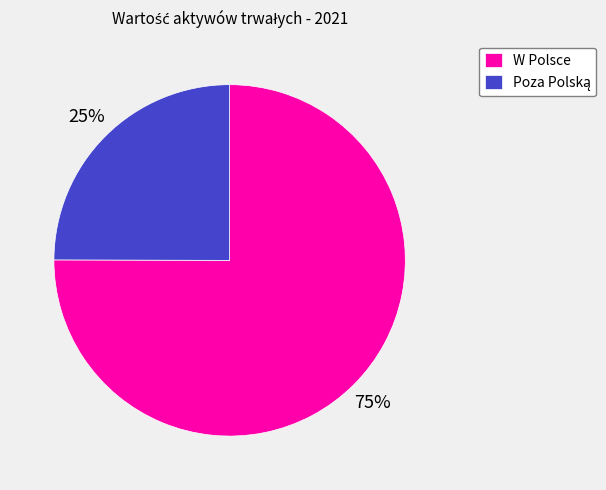

To the nearest percent, what is the difference between the largest and smallest slice percentages?

50%